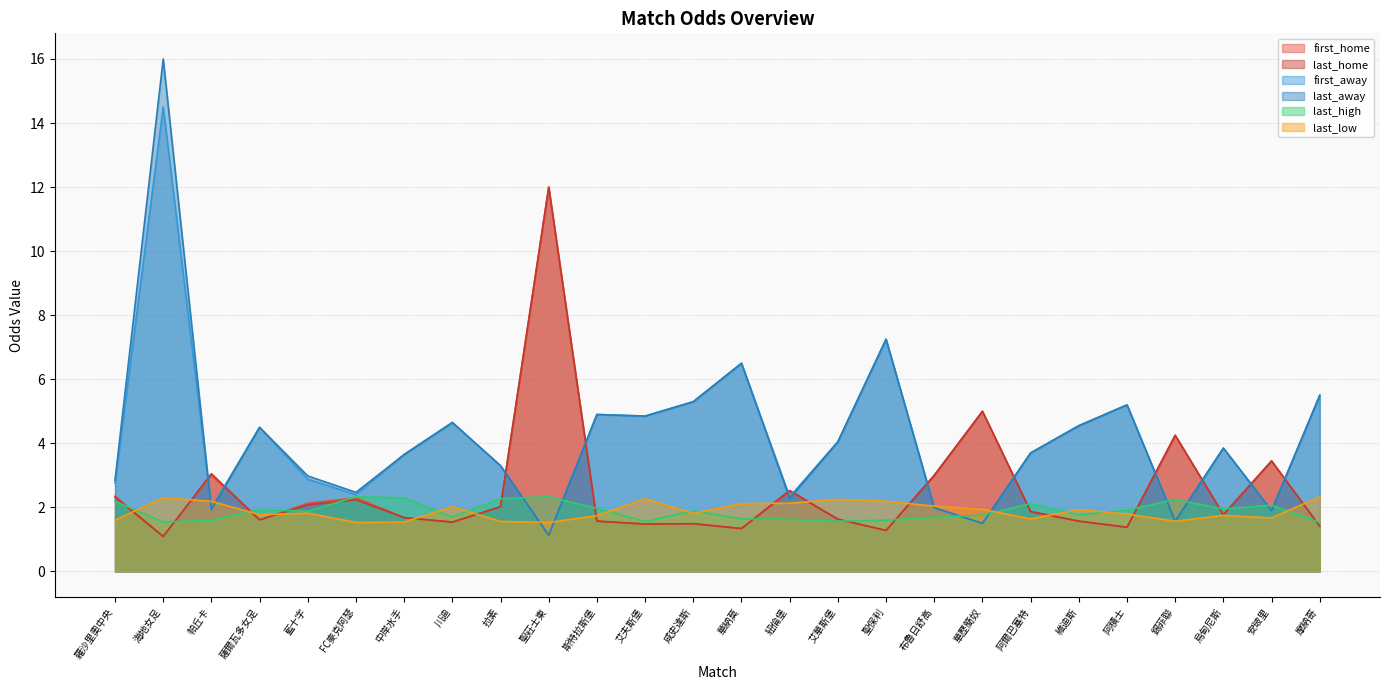

What value does the last_low series have at 海地女足?

2.3